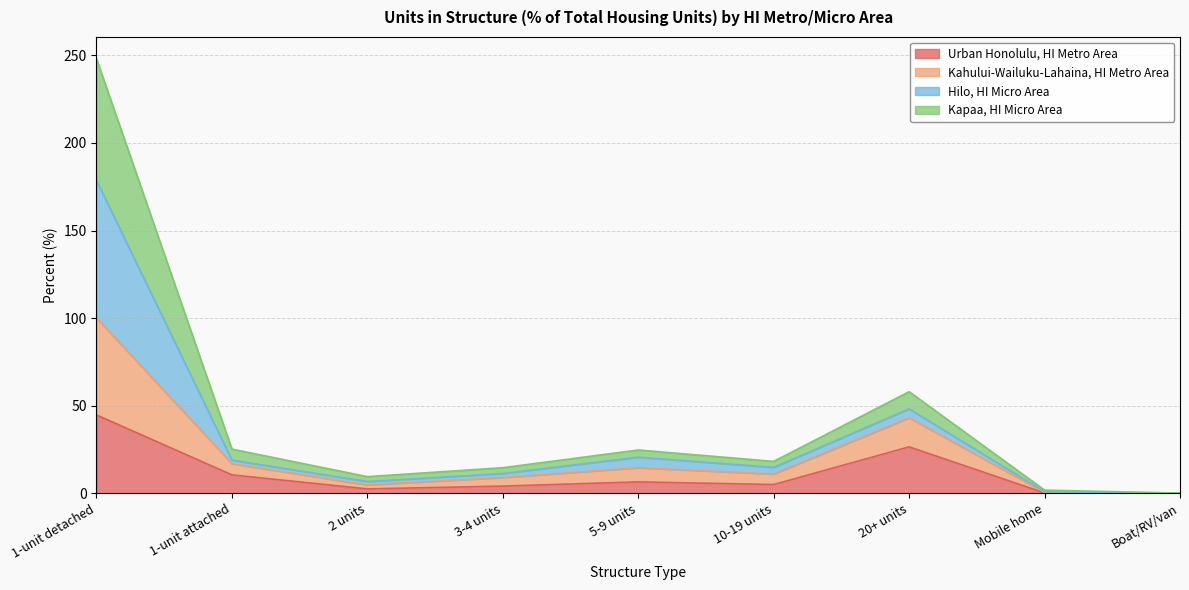

At which category does Kahului-Wailuku-Lahaina, HI Metro Area reach its first local valley?

2 units